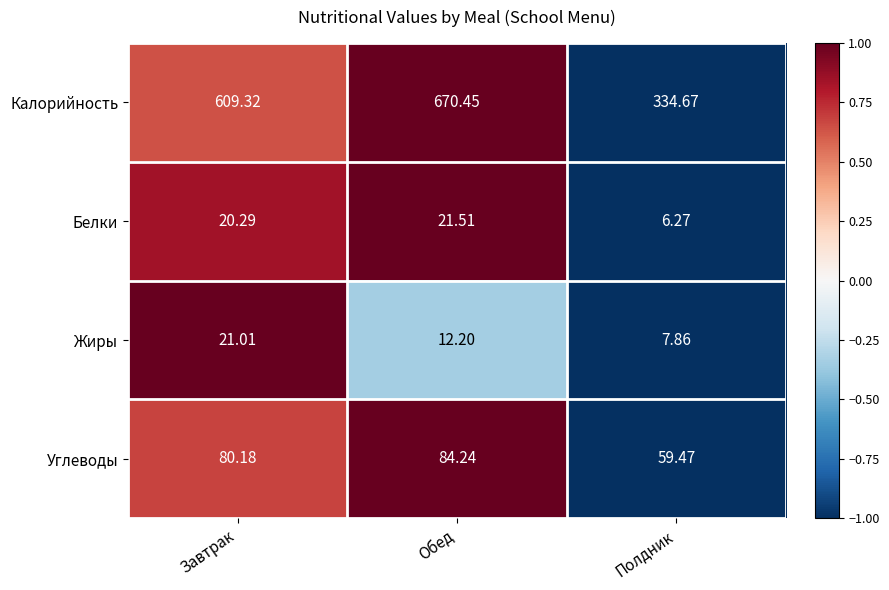

At which label does Калорийность first exceed 609?

Завтрак